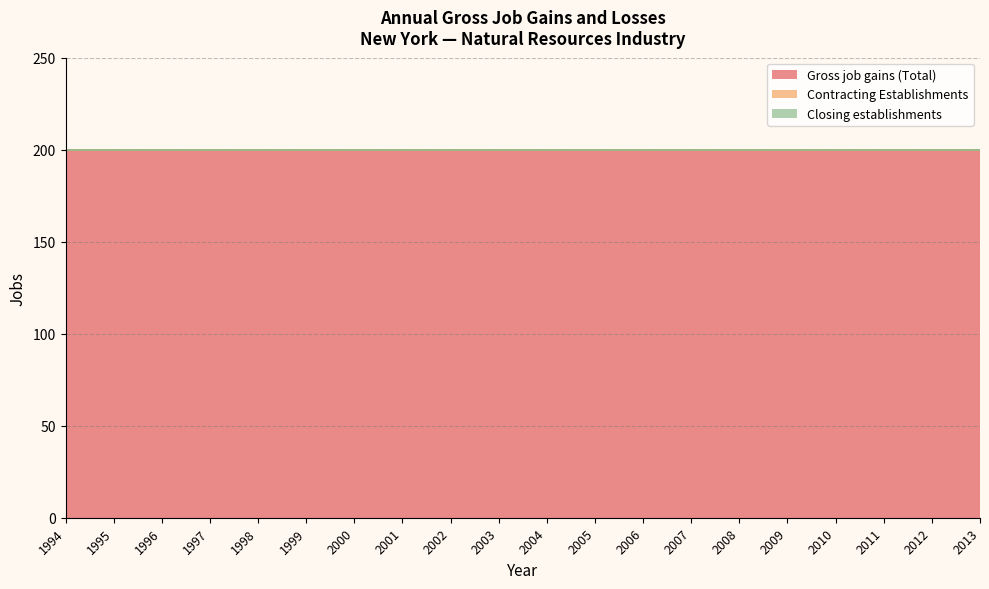

True or false: Contracting Establishments and Gross job gains (Total) cross at least once.

False